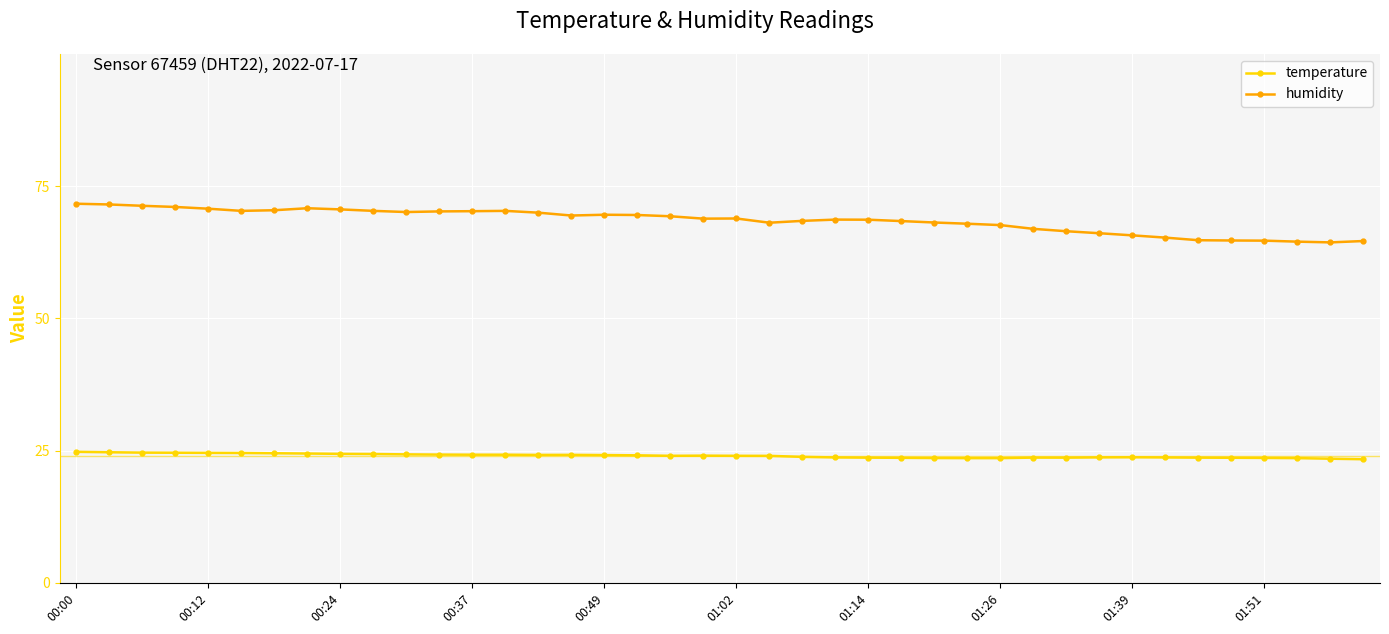

How many series are shown in this chart?

2